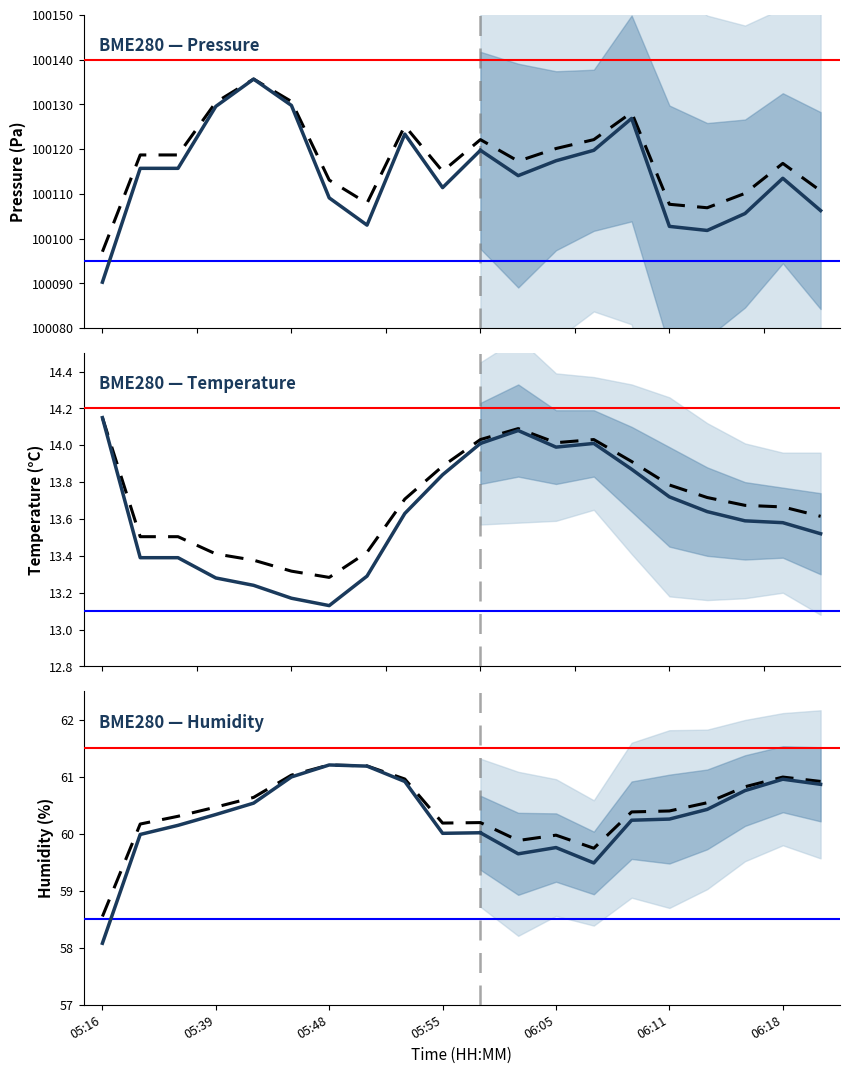

Is it true that pressure equals 100106.9 at 06:14?

True